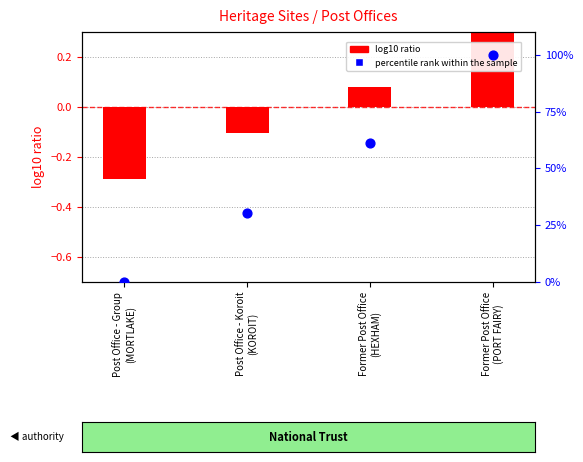

At how many categories does at least one series exceed 74?

1